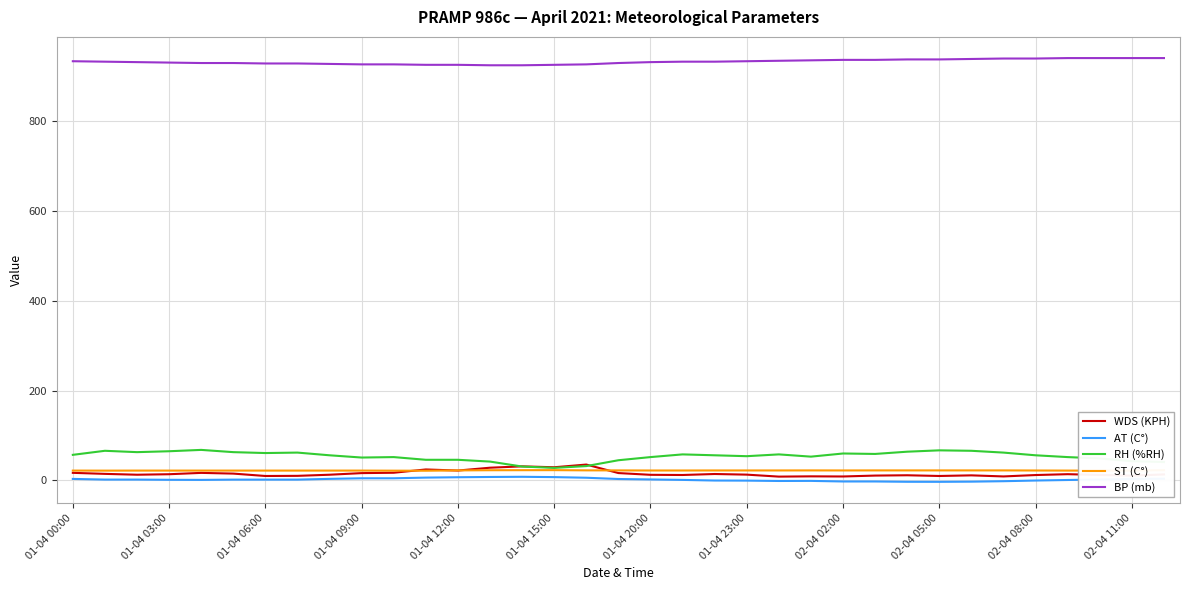

What is the lowest value of the ST (C°) series?

21.7